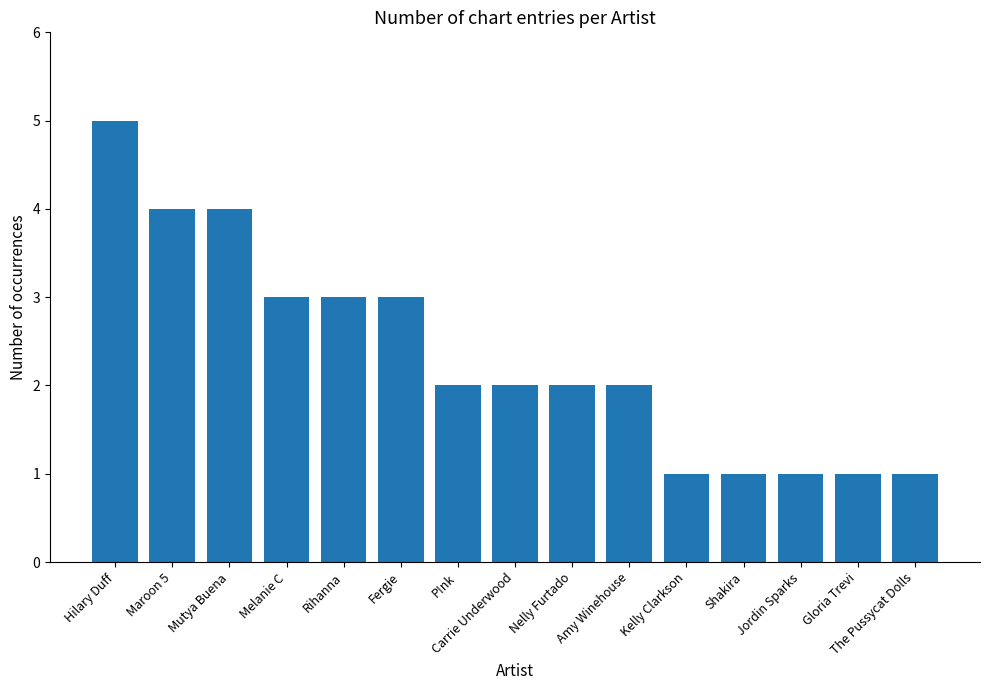

What is the label of the 12th bar from the left?

Shakira